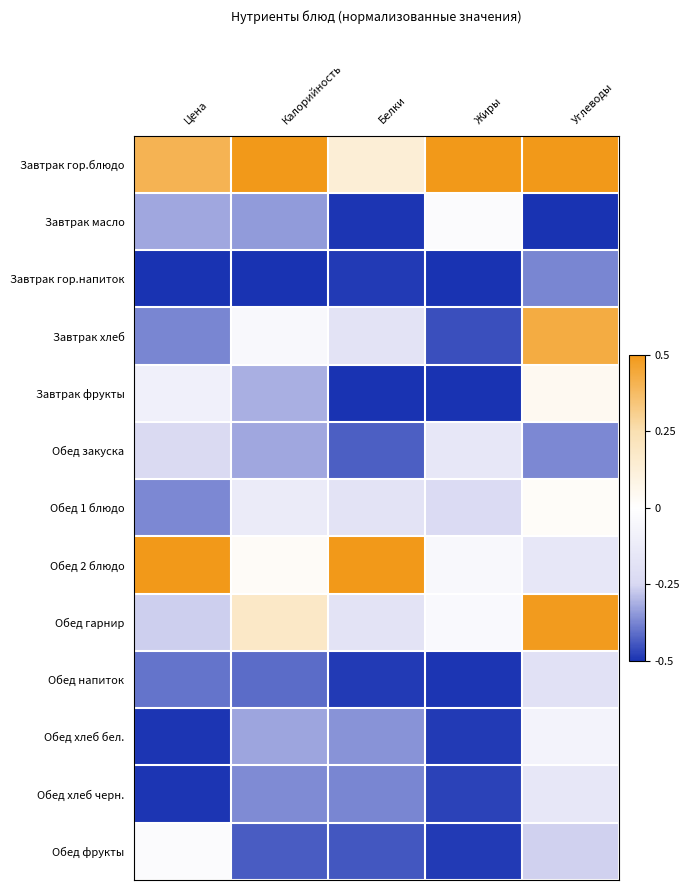

What is the difference between the highest and lowest values at Белки?

1.0